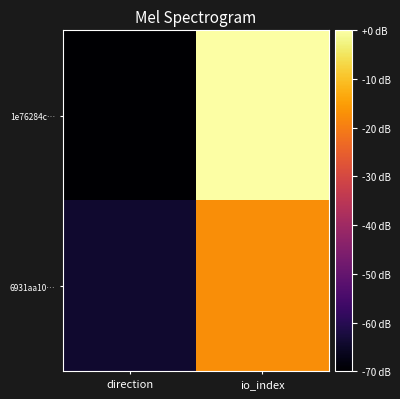

Reading right to left, extract all data points from this chart.

1e76284c…: io_index=0.0	direction=-70.0
6931aa10…: io_index=-17.5	direction=-64.2